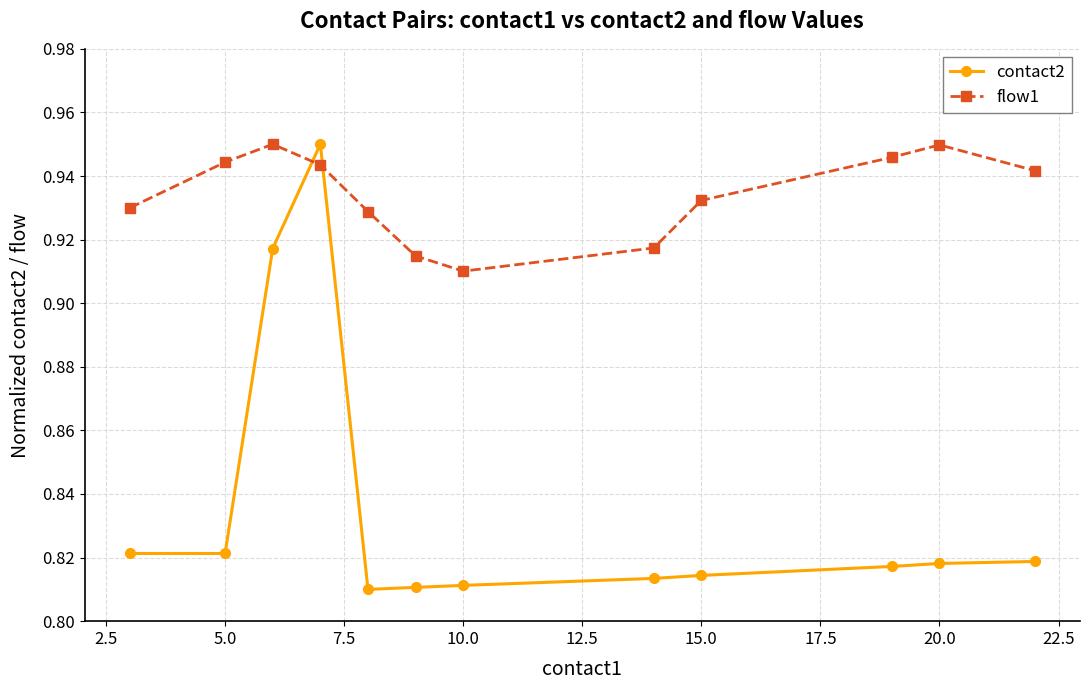

Rank the series by their average value, from highest to lowest.

flow1, contact2